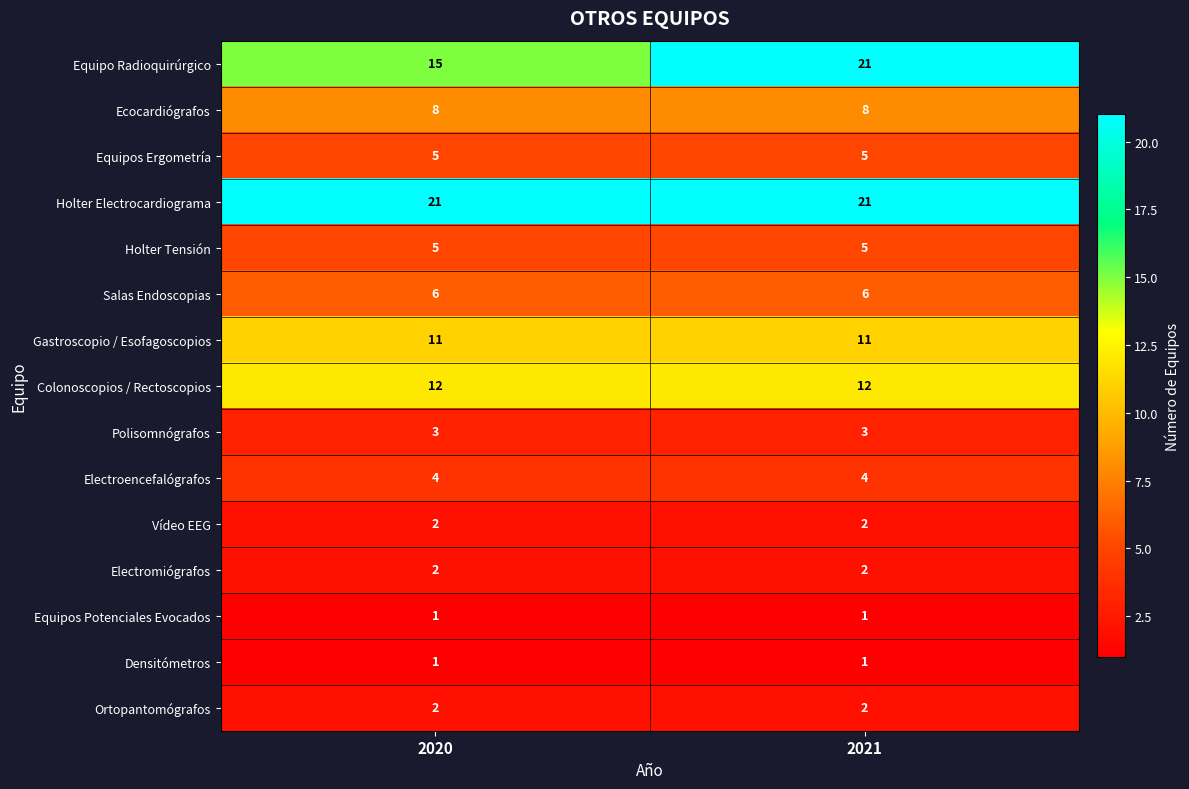

Reading right to left, list all the values displayed in this chart.

Equipo Radioquirúrgico: 2021=21	2020=15
Ecocardiógrafos: 2021=8	2020=8
Equipos Ergometría: 2021=5	2020=5
Holter Electrocardiograma: 2021=21	2020=21
Holter Tensión: 2021=5	2020=5
Salas Endoscopias: 2021=6	2020=6
Gastroscopio / Esofagoscopios: 2021=11	2020=11
Colonoscopios / Rectoscopios: 2021=12	2020=12
Polisomnógrafos: 2021=3	2020=3
Electroencefalógrafos: 2021=4	2020=4
Vídeo EEG: 2021=2	2020=2
Electromiógrafos: 2021=2	2020=2
Equipos Potenciales Evocados: 2021=1	2020=1
Densitómetros: 2021=1	2020=1
Ortopantomógrafos: 2021=2	2020=2